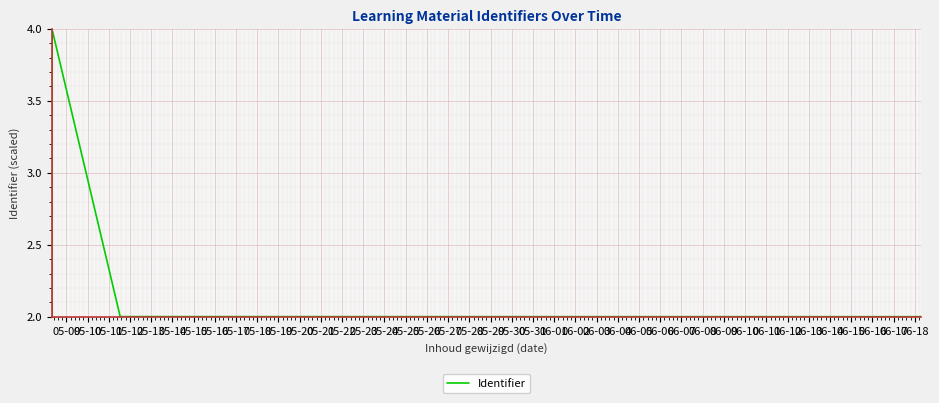

What is the minimum value shown in the chart?

2.0